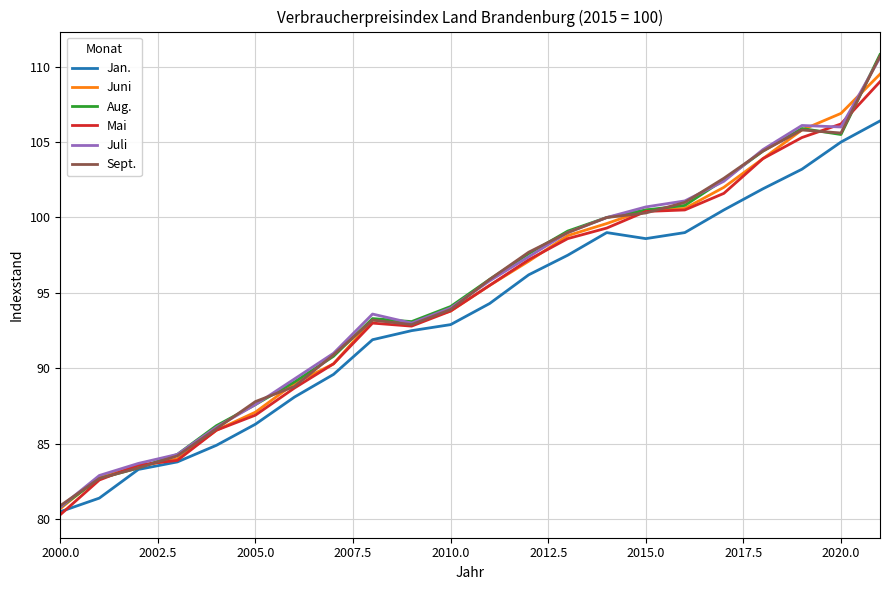

Which series has the widest spread of values?

Aug.